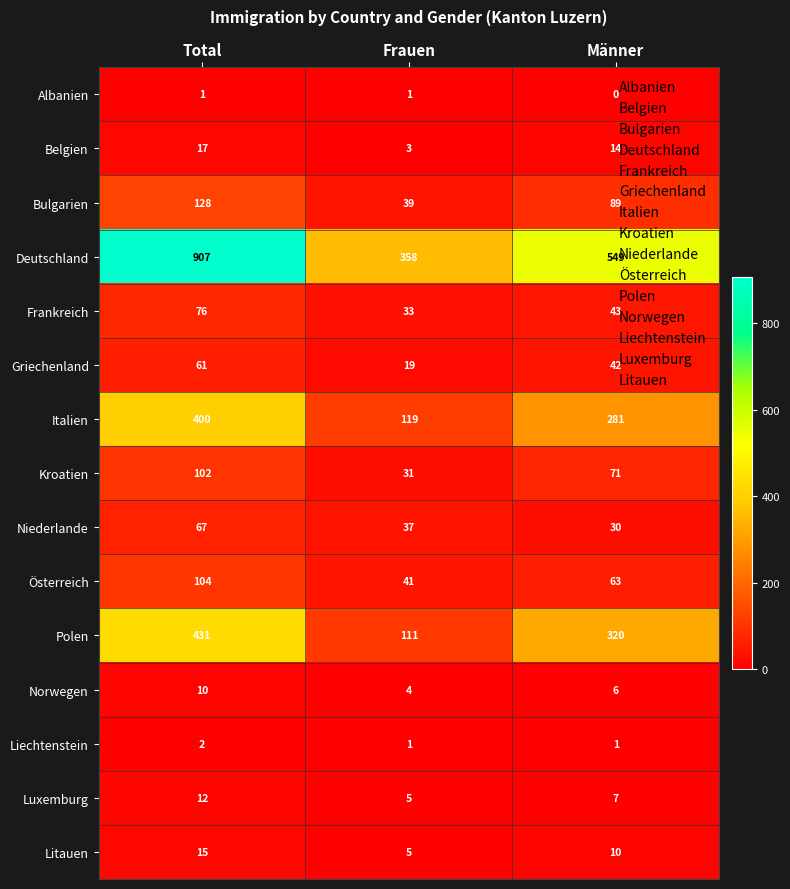

Which series has the widest spread of values?

Deutschland